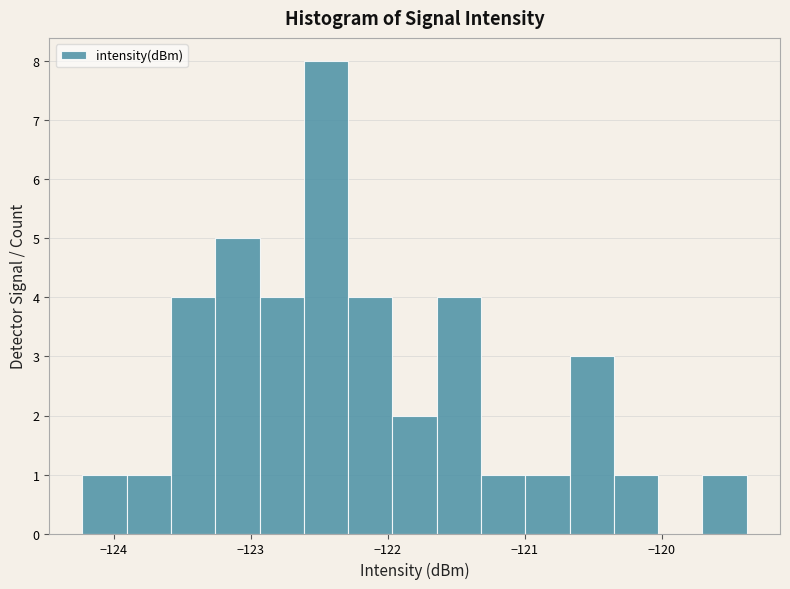

Read against the x-axis, roughly where is the centre of the tallest bar?

-122.4